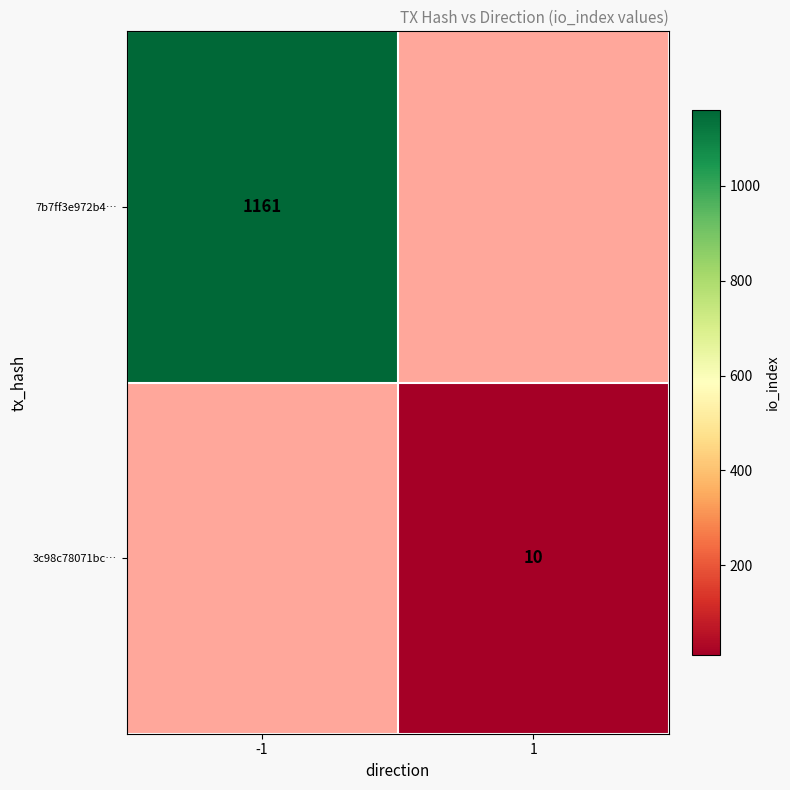

Is it true that 3c98c78071bc… equals 14 at 1?

False